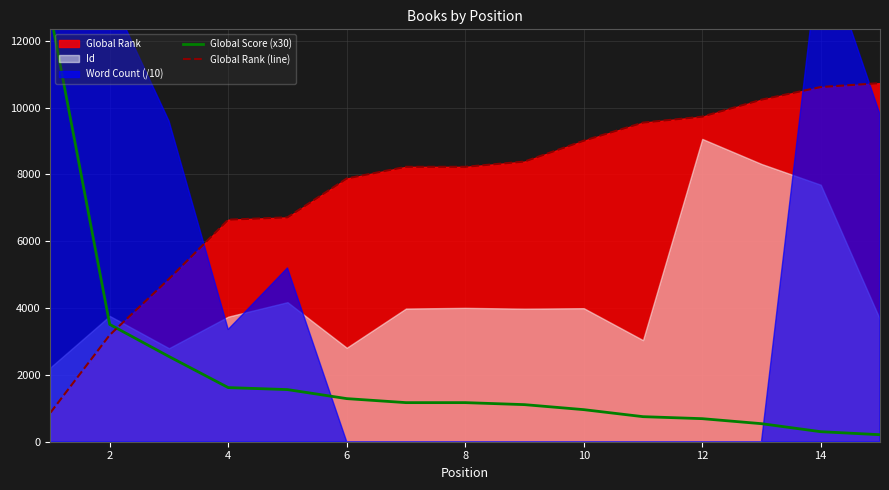

What is the highest value of the Global Rank (line) series?

10732